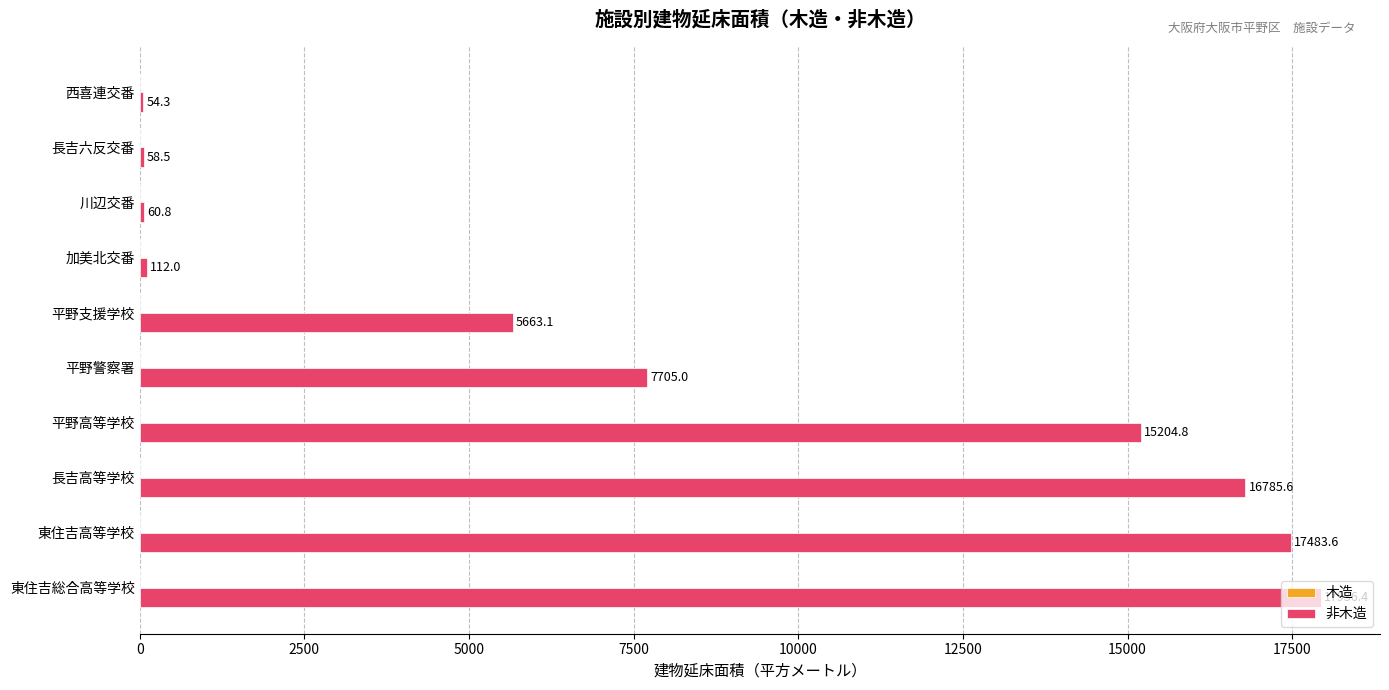

Between 長吉高等学校 and 平野警察署, which is larger?

長吉高等学校